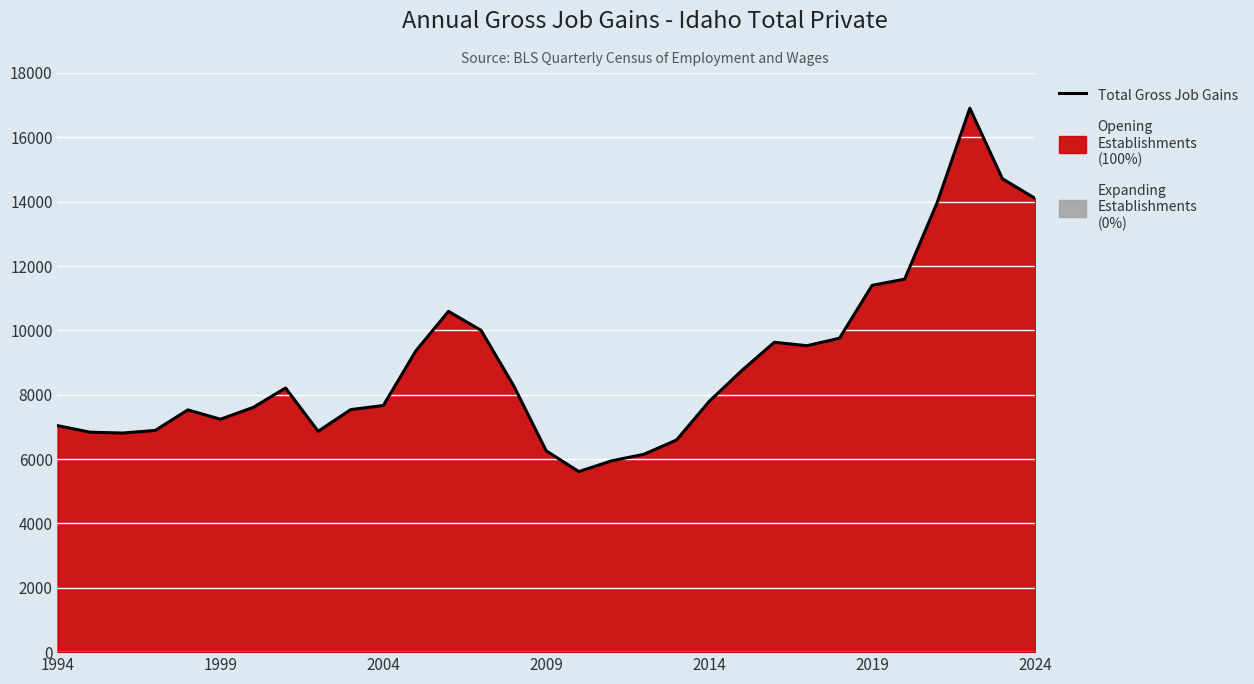

Does the chart display data point markers on the line(s)?

No